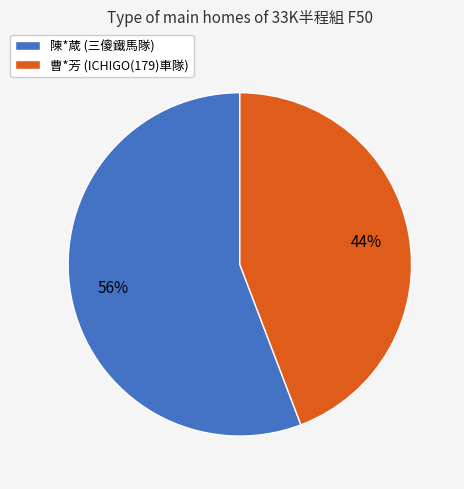

Is the sum of 陳*葴 (三傻鐵馬隊) and 曹*芳 (ICHIGO(179)車隊) greater than half?

Yes